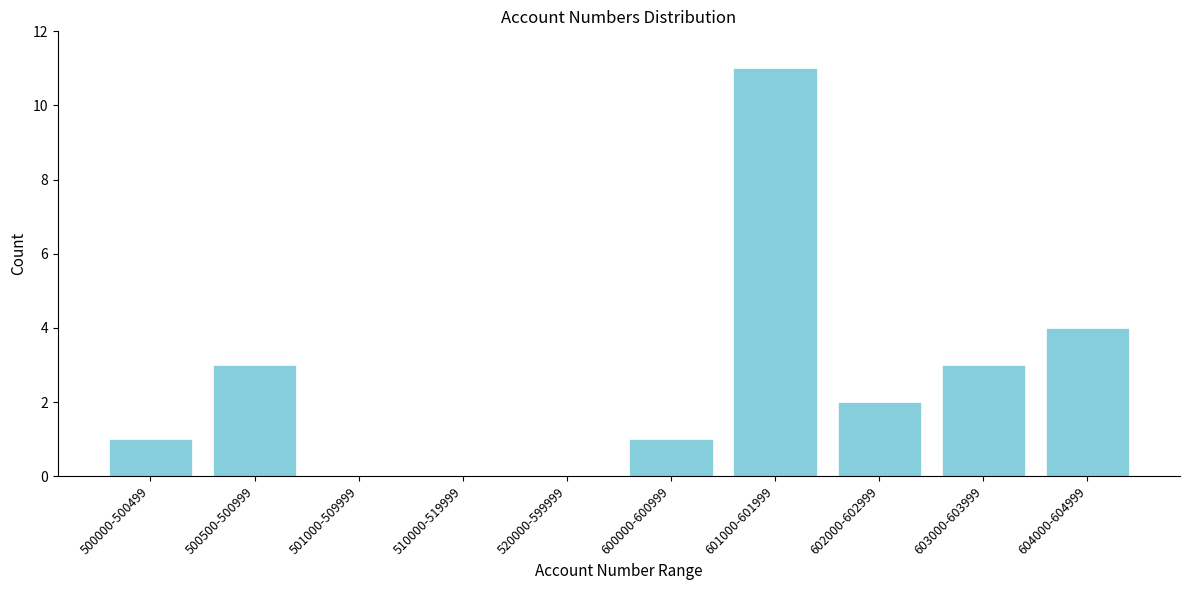

Reading left to right, list all the values displayed in this chart.

500000-500499=1	500500-500999=3	501000-509999=0	510000-519999=0	520000-599999=0	600000-600999=1	601000-601999=11	602000-602999=2	603000-603999=3	604000-604999=4